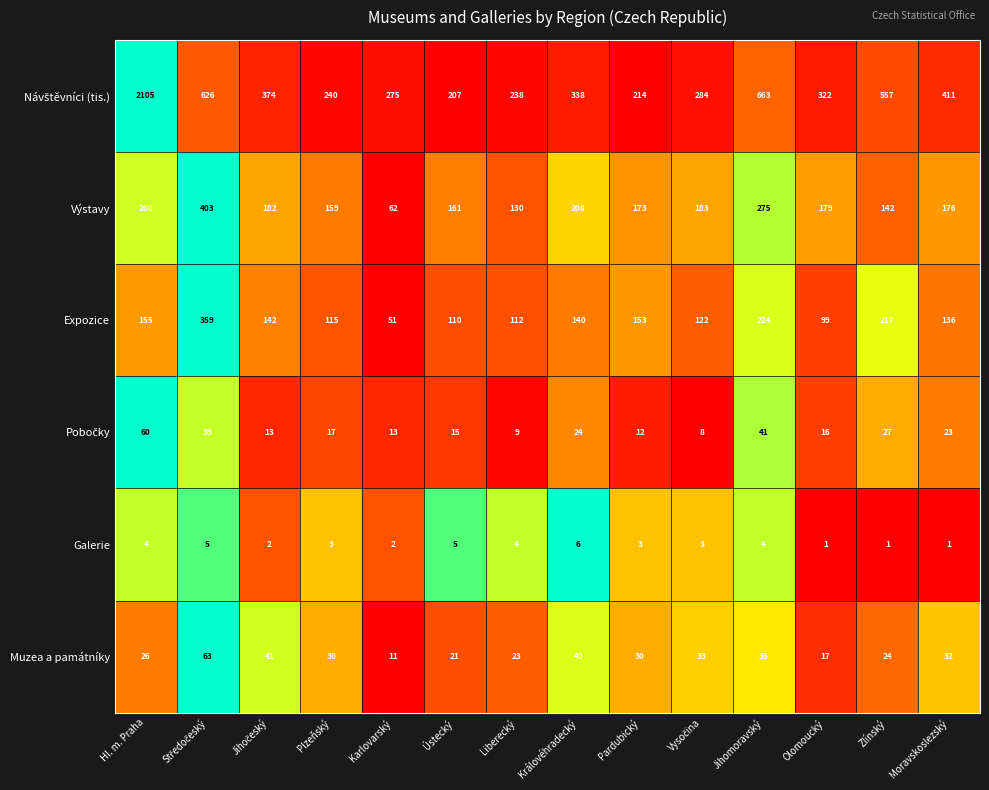

Count the number of data series in this chart.

6